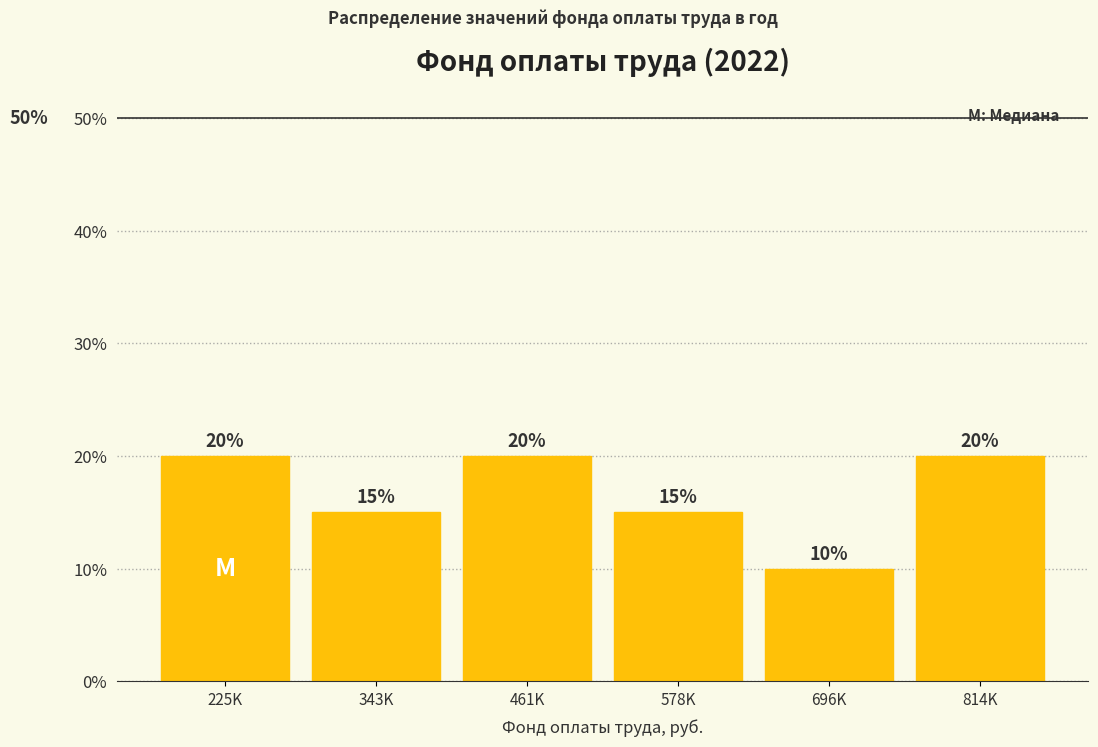

Reading left to right, what are all the values shown in this chart?

225K=20	343K=15	461K=20	578K=15	696K=10	814K=20